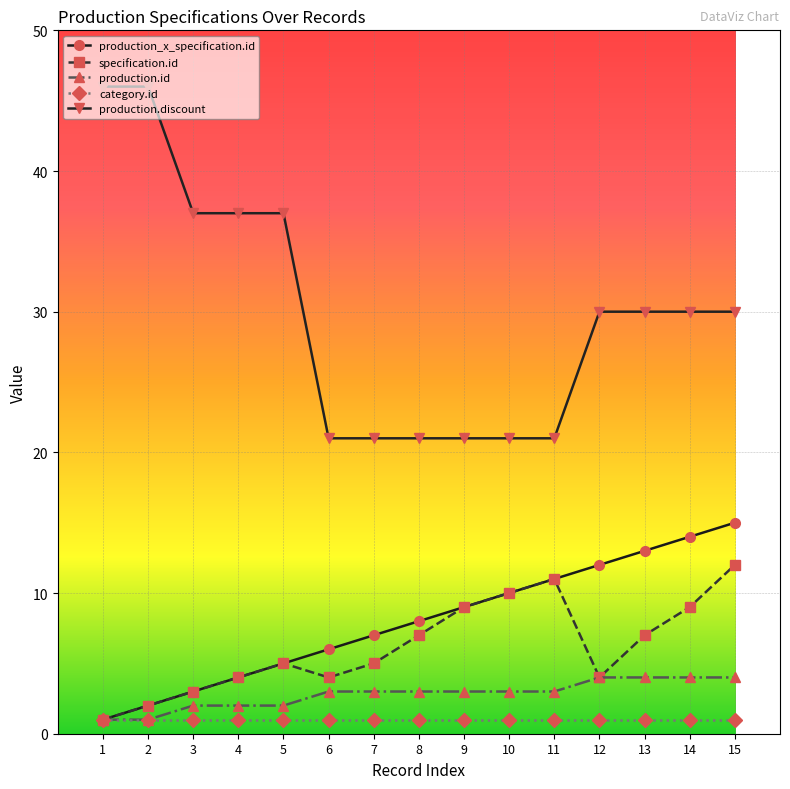

How many data points in production.id are less than 3?

5